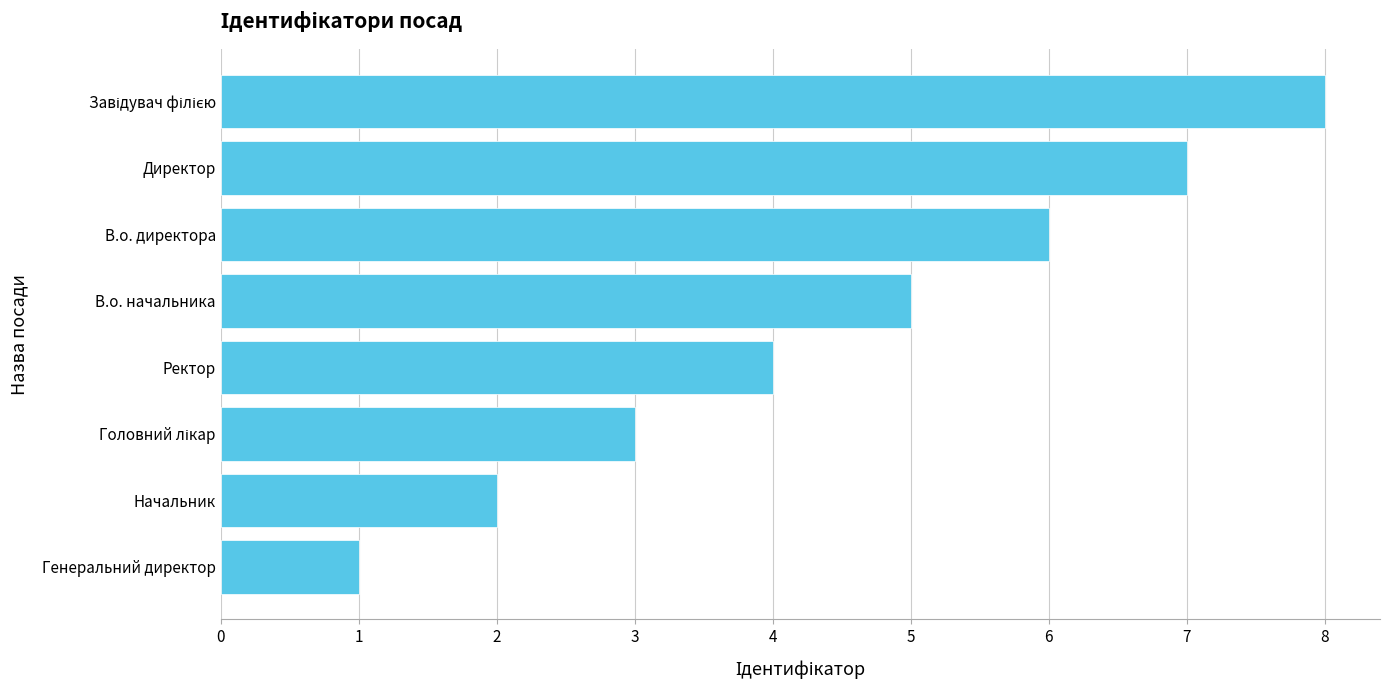

The chart shows a value of 2 at Генеральний директор. True or false?

False